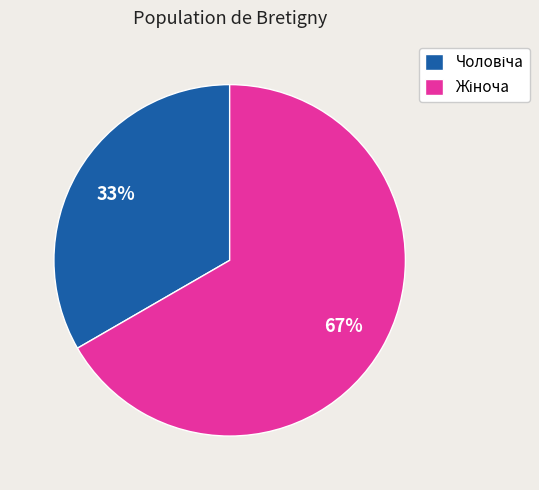

To the nearest percent, what is the average slice percentage?

50%